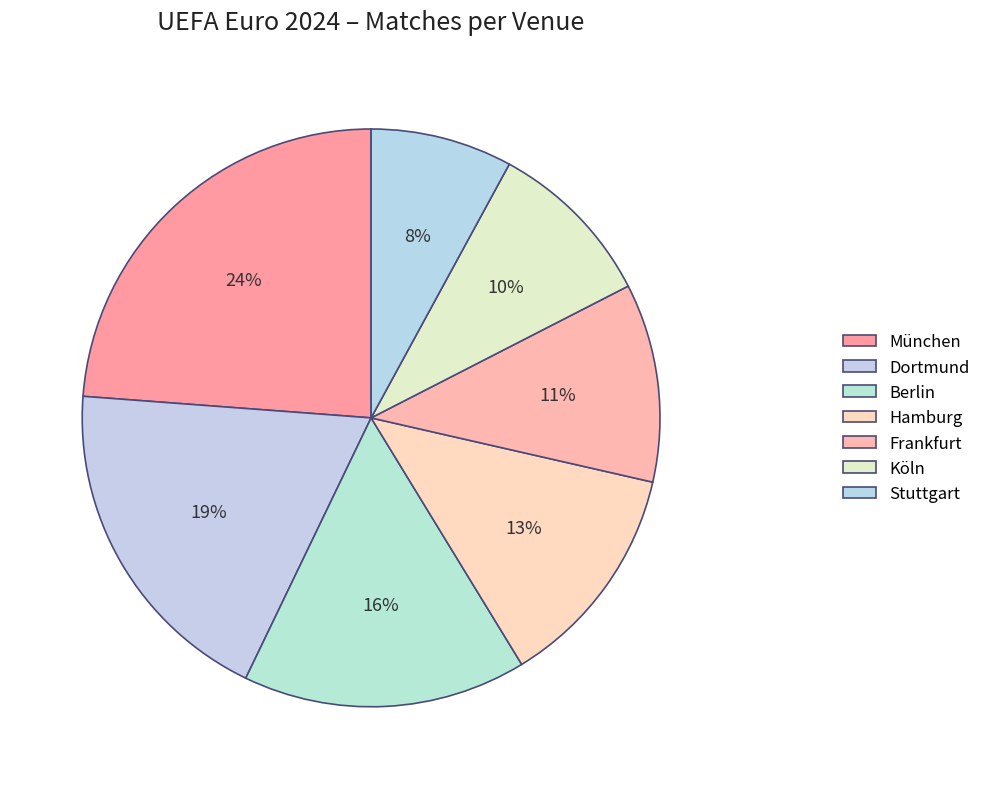

Rank the categories by value from lowest to highest.

Stuttgart, Köln, Frankfurt, Hamburg, Berlin, Dortmund, München